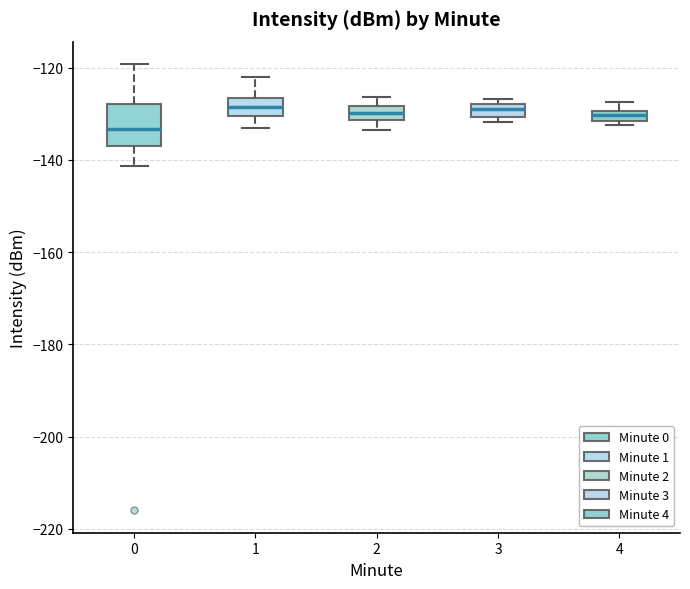

Which box is the tallest, from its lower edge to its upper edge?

0